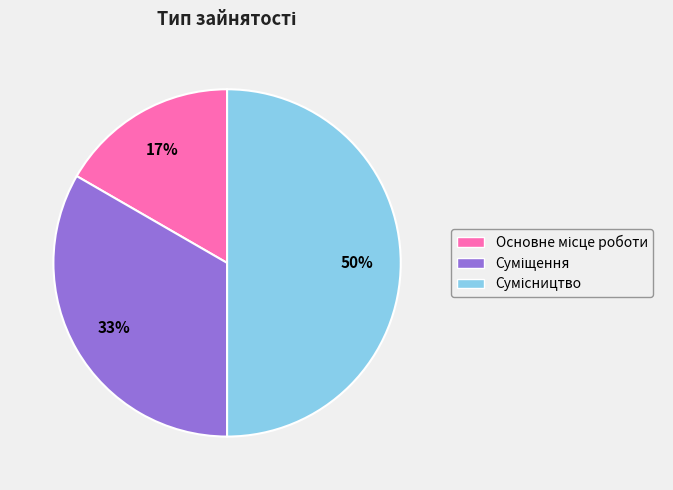

How many slices are in this pie chart?

3